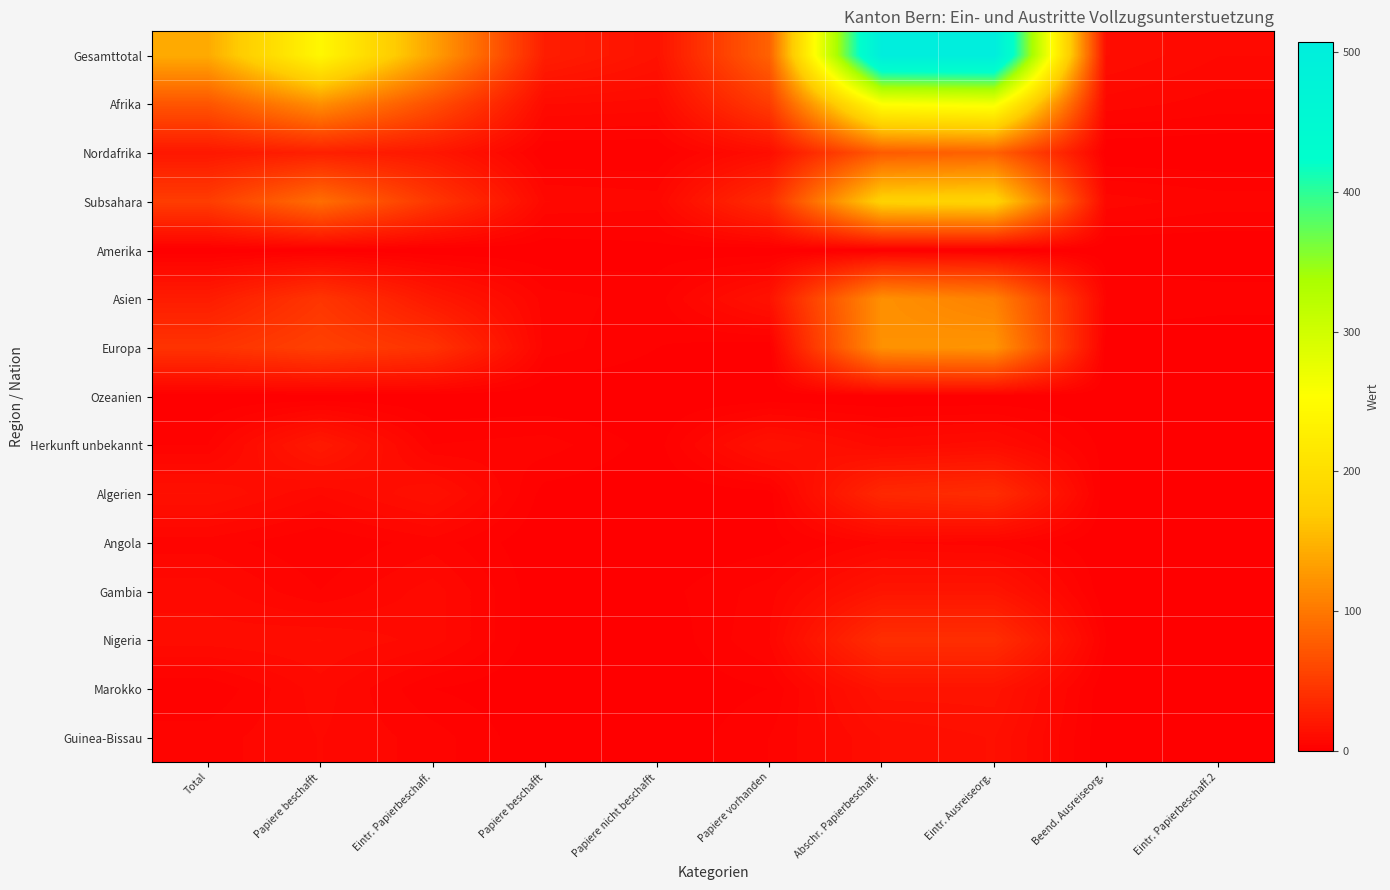

Reading left to right, extract all data points from this chart.

Gesamttotal: Total=142	Papiere beschafft=241	Eintr. Papierbeschaff.=134	Papiere beschafft=25	Papiere nicht beschafft=16	Papiere vorhanden=82	Abschr. Papierbeschaff.=505	Eintr. Ausreiseorg.=507	Beend. Ausreiseorg.=12	Eintr. Papierbeschaff.2=8
Afrika: Total=71	Papiere beschafft=119	Eintr. Papierbeschaff.=66	Papiere beschafft=10	Papiere nicht beschafft=9	Papiere vorhanden=50	Abschr. Papierbeschaff.=255	Eintr. Ausreiseorg.=264	Beend. Ausreiseorg.=7	Eintr. Papierbeschaff.2=5
Nordafrika: Total=20	Papiere beschafft=27	Eintr. Papierbeschaff.=20	Papiere beschafft=2	Papiere nicht beschafft=2	Papiere vorhanden=12	Abschr. Papierbeschaff.=76	Eintr. Ausreiseorg.=81	Beend. Ausreiseorg.=0	Eintr. Papierbeschaff.2=0
Subsahara: Total=51	Papiere beschafft=92	Eintr. Papierbeschaff.=46	Papiere beschafft=8	Papiere nicht beschafft=7	Papiere vorhanden=38	Abschr. Papierbeschaff.=179	Eintr. Ausreiseorg.=183	Beend. Ausreiseorg.=7	Eintr. Papierbeschaff.2=5
Amerika: Total=0	Papiere beschafft=1	Eintr. Papierbeschaff.=0	Papiere beschafft=0	Papiere nicht beschafft=1	Papiere vorhanden=0	Abschr. Papierbeschaff.=0	Eintr. Ausreiseorg.=0	Beend. Ausreiseorg.=0	Eintr. Papierbeschaff.2=0
Asien: Total=24	Papiere beschafft=45	Eintr. Papierbeschaff.=21	Papiere beschafft=5	Papiere nicht beschafft=3	Papiere vorhanden=16	Abschr. Papierbeschaff.=120	Eintr. Ausreiseorg.=108	Beend. Ausreiseorg.=4	Eintr. Papierbeschaff.2=3
Europa: Total=43	Papiere beschafft=54	Eintr. Papierbeschaff.=43	Papiere beschafft=5	Papiere nicht beschafft=2	Papiere vorhanden=0	Abschr. Papierbeschaff.=121	Eintr. Ausreiseorg.=124	Beend. Ausreiseorg.=0	Eintr. Papierbeschaff.2=0
Ozeanien: Total=0	Papiere beschafft=0	Eintr. Papierbeschaff.=0	Papiere beschafft=0	Papiere nicht beschafft=0	Papiere vorhanden=0	Abschr. Papierbeschaff.=0	Eintr. Ausreiseorg.=0	Beend. Ausreiseorg.=0	Eintr. Papierbeschaff.2=0
Herkunft unbekannt: Total=4	Papiere beschafft=22	Eintr. Papierbeschaff.=4	Papiere beschafft=5	Papiere nicht beschafft=1	Papiere vorhanden=16	Abschr. Papierbeschaff.=9	Eintr. Ausreiseorg.=11	Beend. Ausreiseorg.=1	Eintr. Papierbeschaff.2=0
Algerien: Total=14	Papiere beschafft=8	Eintr. Papierbeschaff.=14	Papiere beschafft=1	Papiere nicht beschafft=0	Papiere vorhanden=1	Abschr. Papierbeschaff.=34	Eintr. Ausreiseorg.=38	Beend. Ausreiseorg.=0	Eintr. Papierbeschaff.2=0
Angola: Total=5	Papiere beschafft=2	Eintr. Papierbeschaff.=5	Papiere beschafft=0	Papiere nicht beschafft=0	Papiere vorhanden=1	Abschr. Papierbeschaff.=6	Eintr. Ausreiseorg.=5	Beend. Ausreiseorg.=0	Eintr. Papierbeschaff.2=0
Gambia: Total=9	Papiere beschafft=4	Eintr. Papierbeschaff.=9	Papiere beschafft=0	Papiere nicht beschafft=1	Papiere vorhanden=5	Abschr. Papierbeschaff.=18	Eintr. Ausreiseorg.=18	Beend. Ausreiseorg.=0	Eintr. Papierbeschaff.2=0
Nigeria: Total=11	Papiere beschafft=12	Eintr. Papierbeschaff.=9	Papiere beschafft=0	Papiere nicht beschafft=0	Papiere vorhanden=6	Abschr. Papierbeschaff.=39	Eintr. Ausreiseorg.=39	Beend. Ausreiseorg.=2	Eintr. Papierbeschaff.2=2
Marokko: Total=2	Papiere beschafft=9	Eintr. Papierbeschaff.=2	Papiere beschafft=0	Papiere nicht beschafft=0	Papiere vorhanden=2	Abschr. Papierbeschaff.=17	Eintr. Ausreiseorg.=17	Beend. Ausreiseorg.=0	Eintr. Papierbeschaff.2=0
Guinea-Bissau: Total=5	Papiere beschafft=8	Eintr. Papierbeschaff.=5	Papiere beschafft=0	Papiere nicht beschafft=0	Papiere vorhanden=4	Abschr. Papierbeschaff.=12	Eintr. Ausreiseorg.=14	Beend. Ausreiseorg.=0	Eintr. Papierbeschaff.2=0